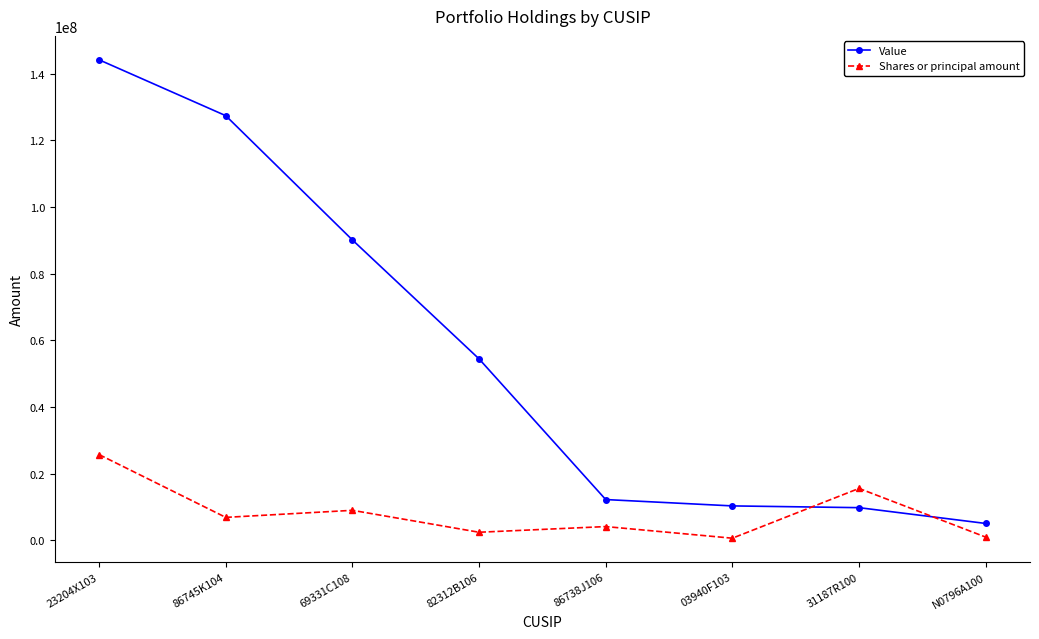

What is the spread (max minus min) of values at 03940F103?

9686333